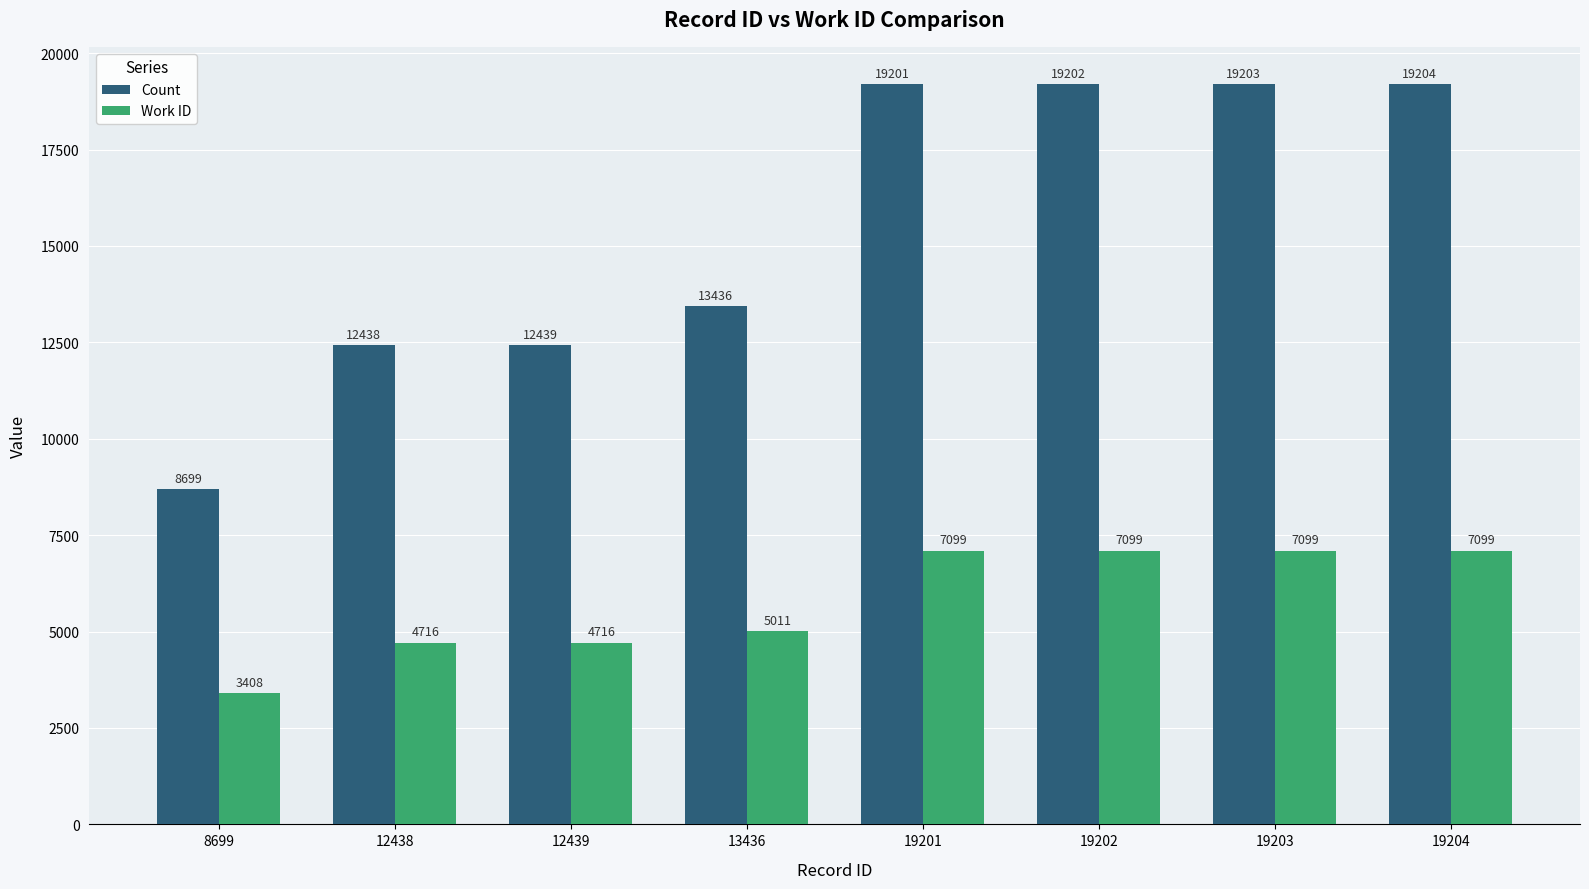

What is the maximum value for Count?

19204